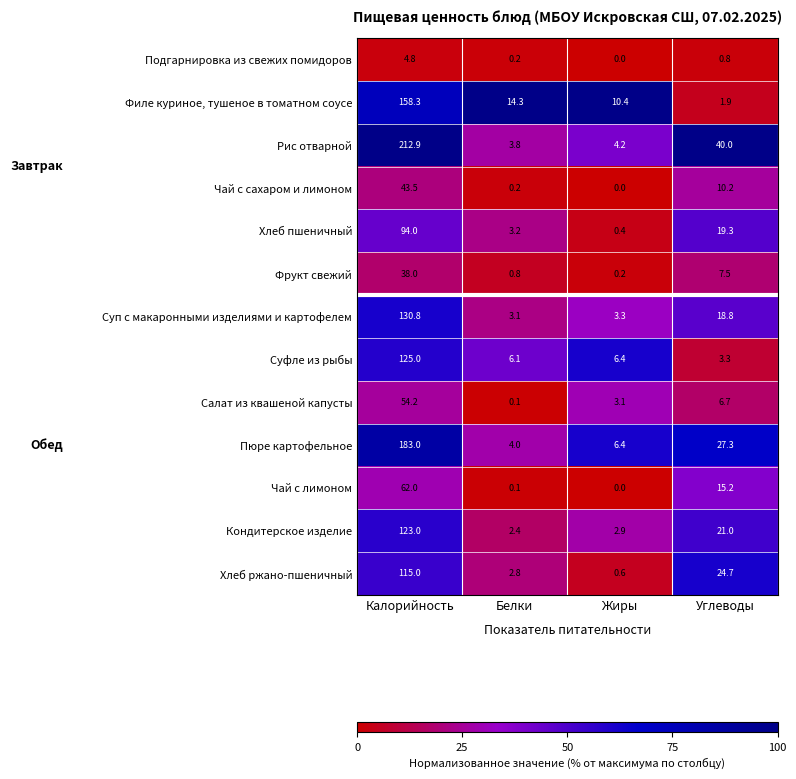

What value does the Чай с сахаром и лимоном series have at Калорийность?

43.5